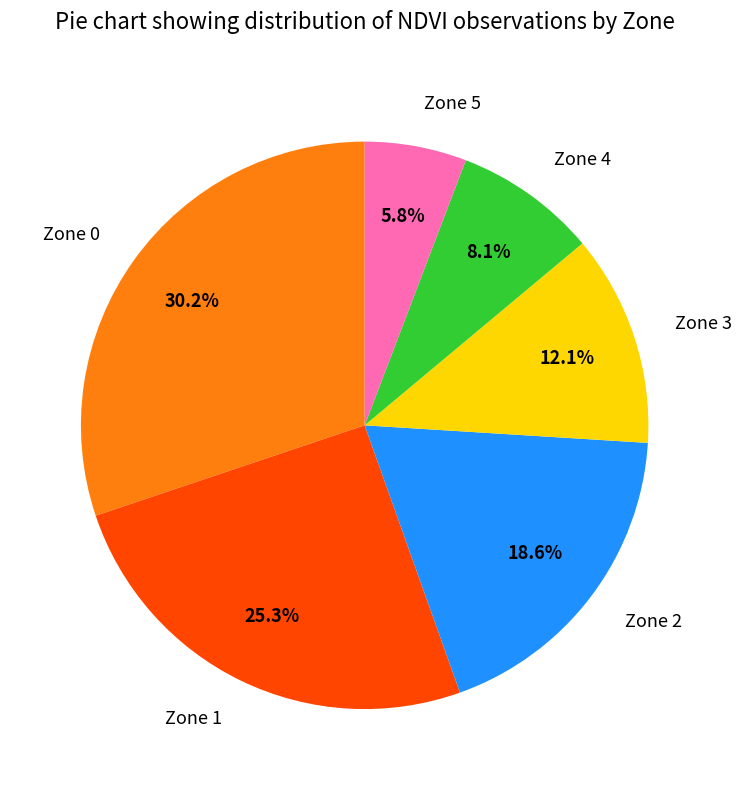

Which slice is the smallest?

Zone 5